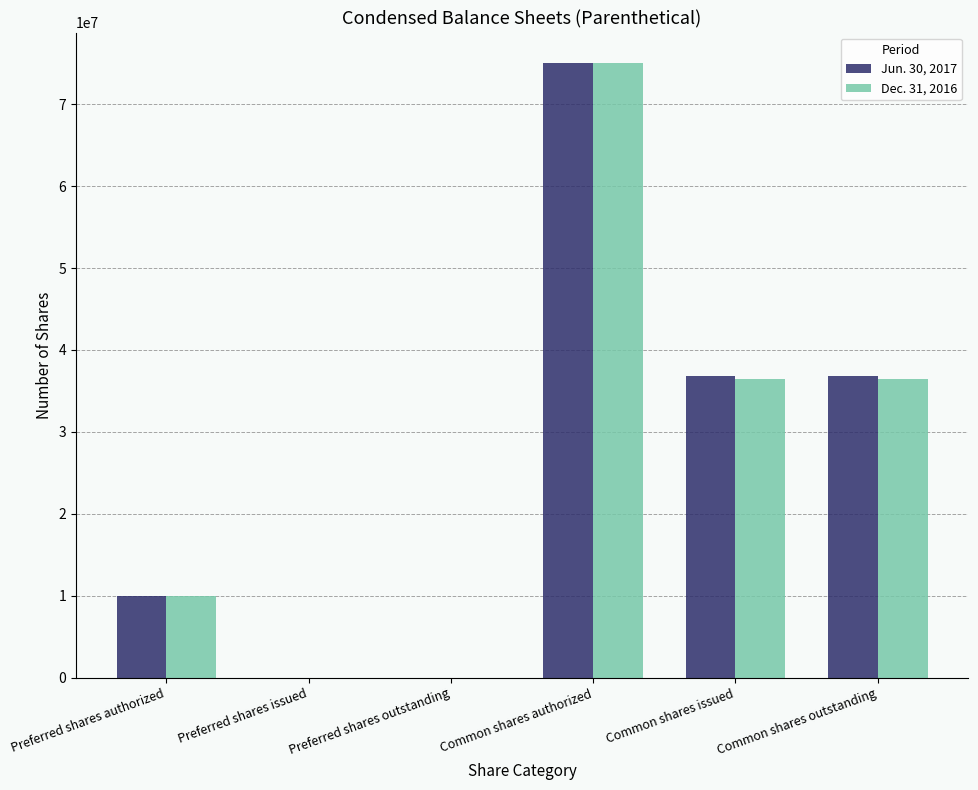

The value of Jun. 30, 2017 at Common shares issued is 36839342. True or false?

True